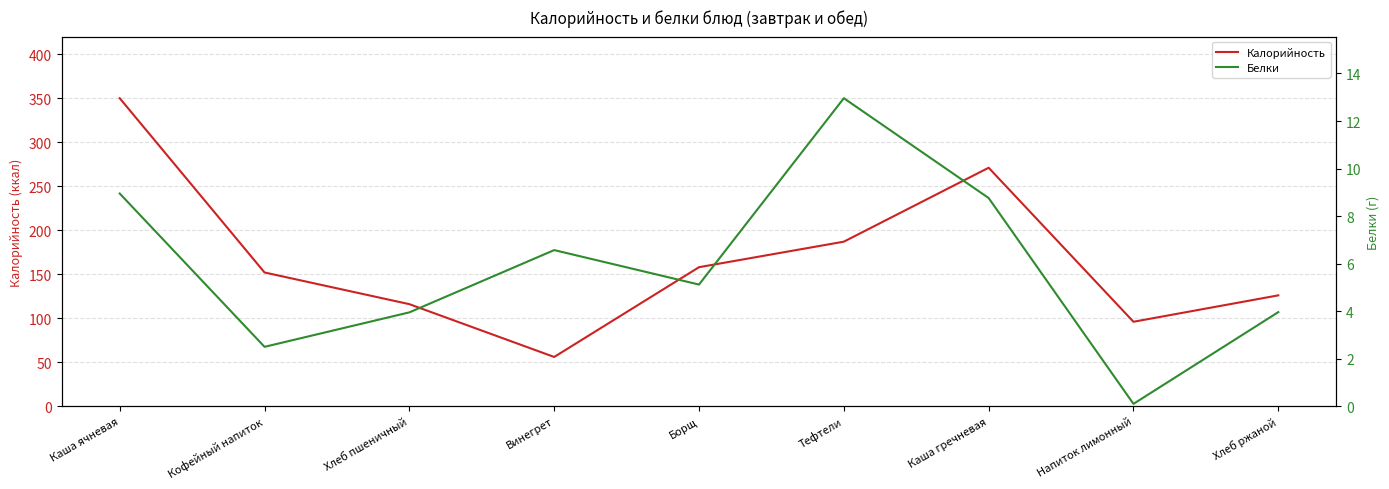

List the labels in order of Калорийность value, largest first.

Каша ячневая, Каша гречневая, Тефтели, Борщ, Кофейный напиток, Хлеб ржаной, Хлеб пшеничный, Напиток лимонный, Винегрет